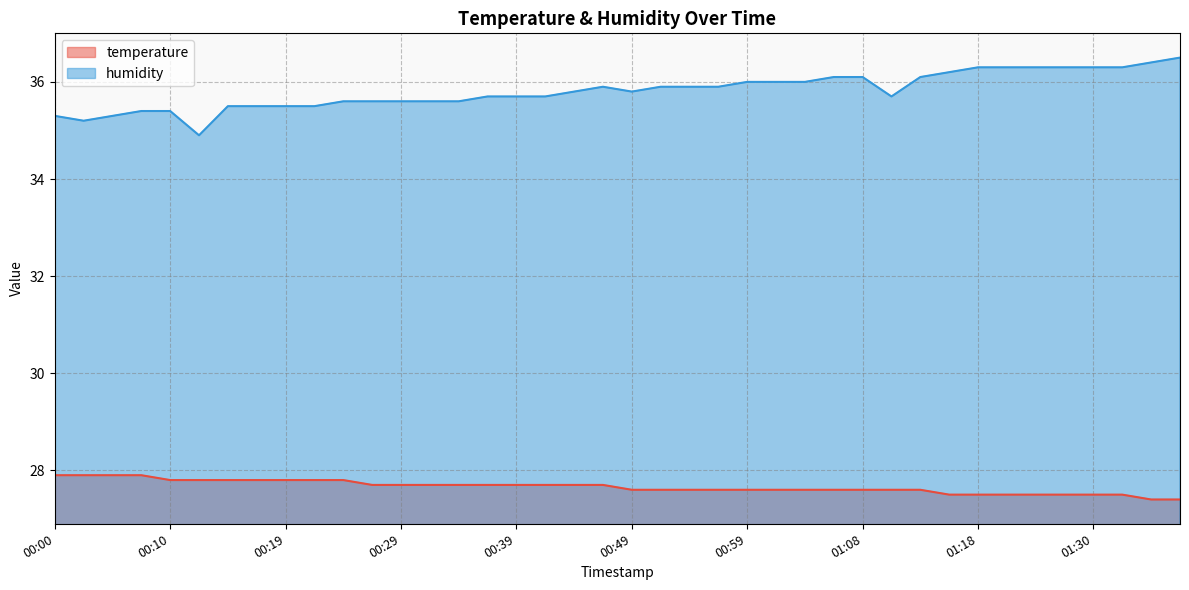

How many data points in humidity are above 35?

39